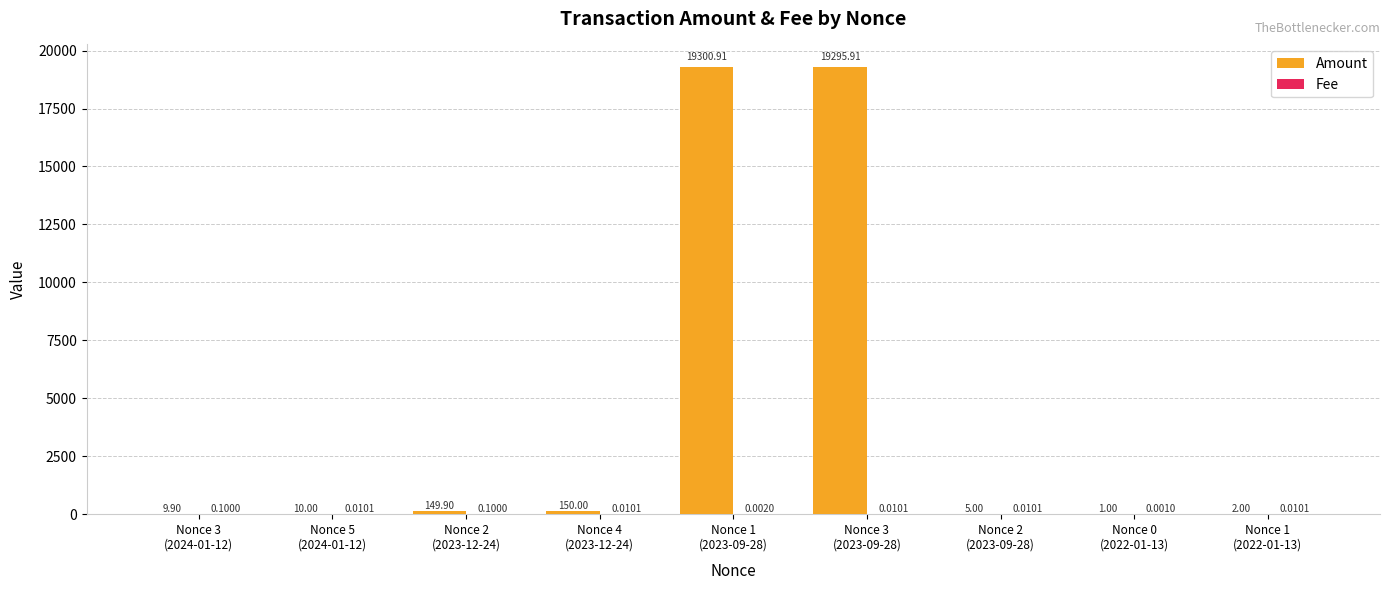

What is the sum of all Amount values?

38924.6